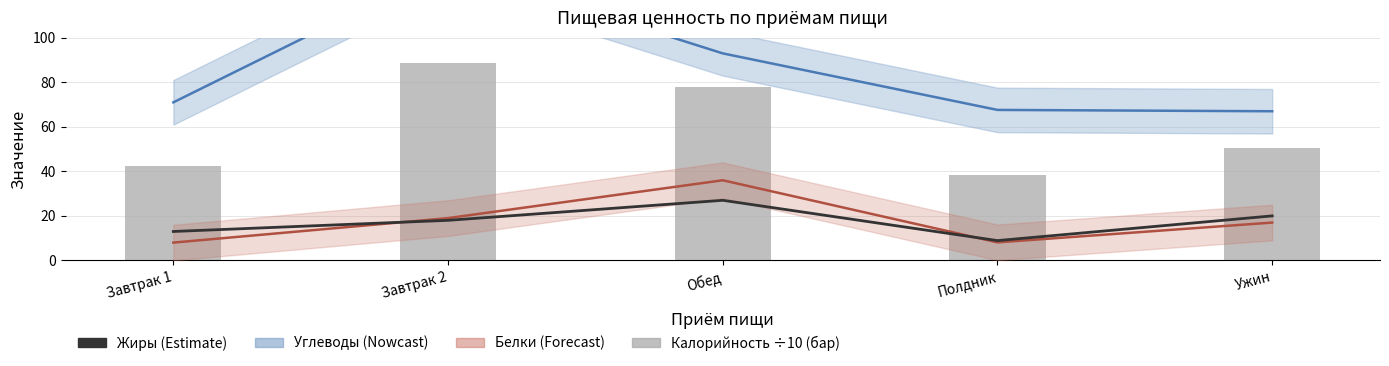

How many values in the Белки series exceed 17?

2